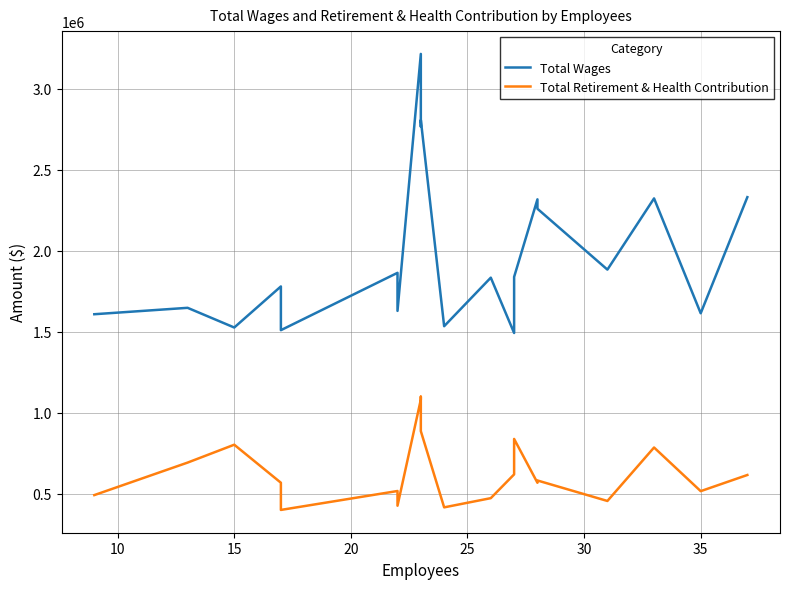

Reading left to right, list all the values displayed in this chart.

Total Wages: 1607000	1646533	1525031	1778552	1508592	1862505	1627577	3213622	2765415	2805480	1533045	1832687	1491239	1837282	2316082	2257970	1882331	2321840	1612954	2329472
Total Retirement & Health Contribution: 490699	691296	801673	566976	399206	515936	425107	1080371	1098174	885500	415026	471836	618600	837260	566859	580882	454501	784470	515058	614793